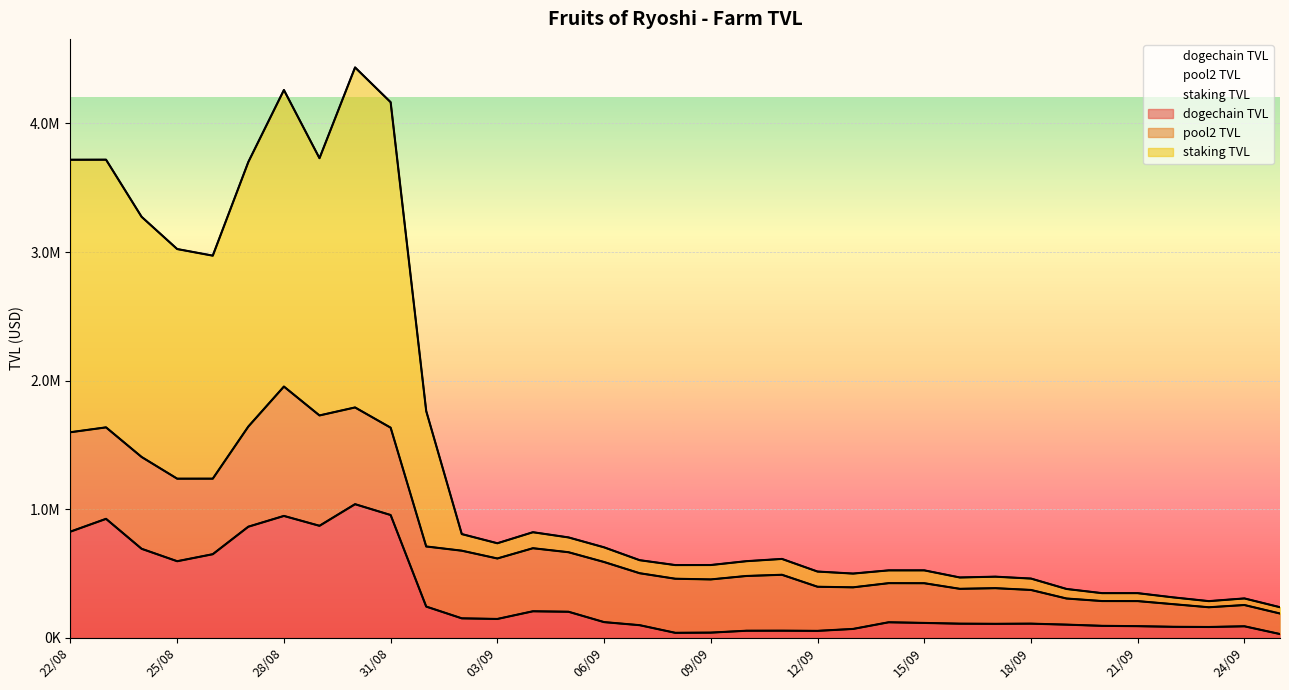

What position from the right is 12/09?

14